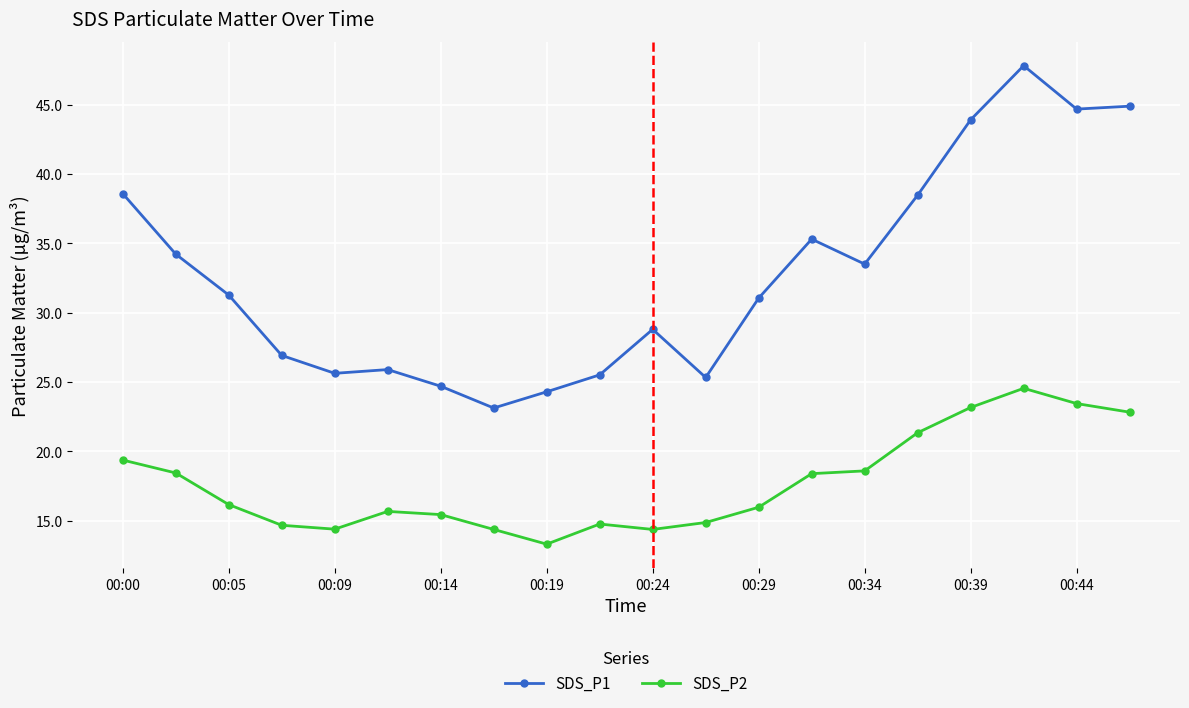

Which series has the widest spread of values?

SDS_P1